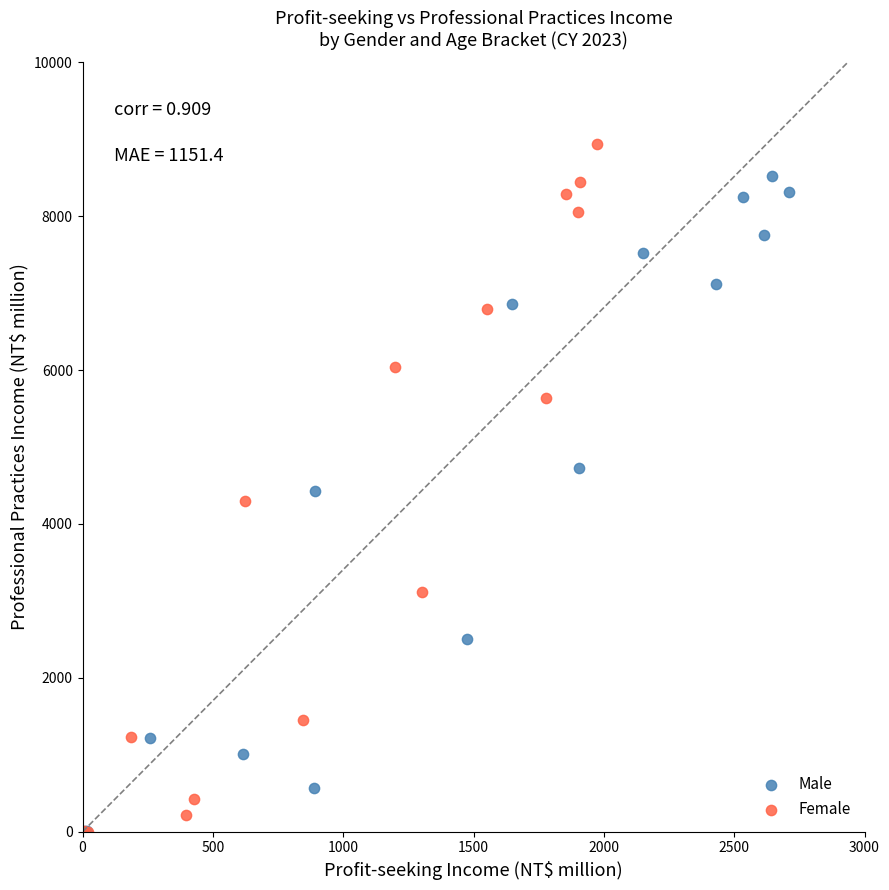

Which series reaches the maximum Y coordinate?

Female